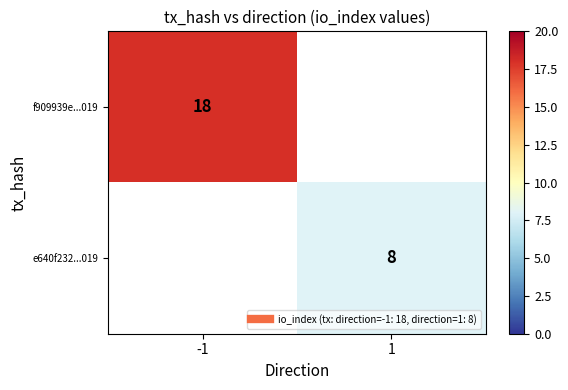

List the series in order of their overall mean, highest first.

f909939e...019, e640f232...019